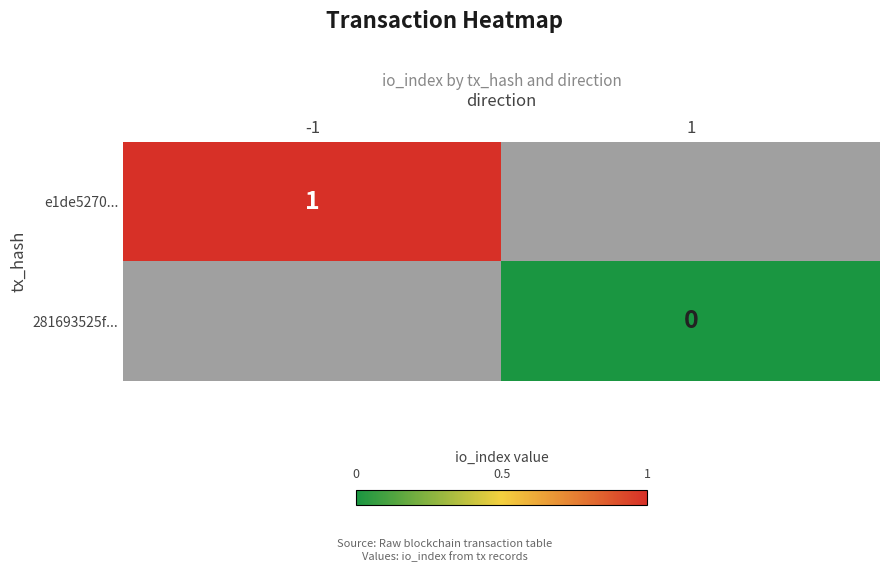

The e1de5270... series shows 1 at -1. True or false?

True